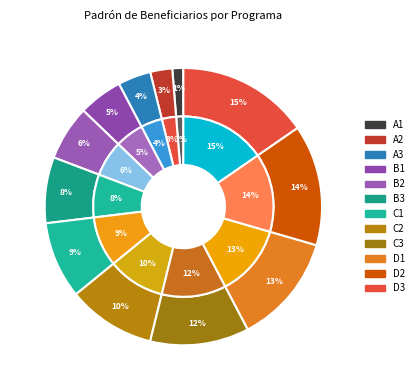

To the nearest percent, what percentage of the pie is Beneficiario 1?

1%